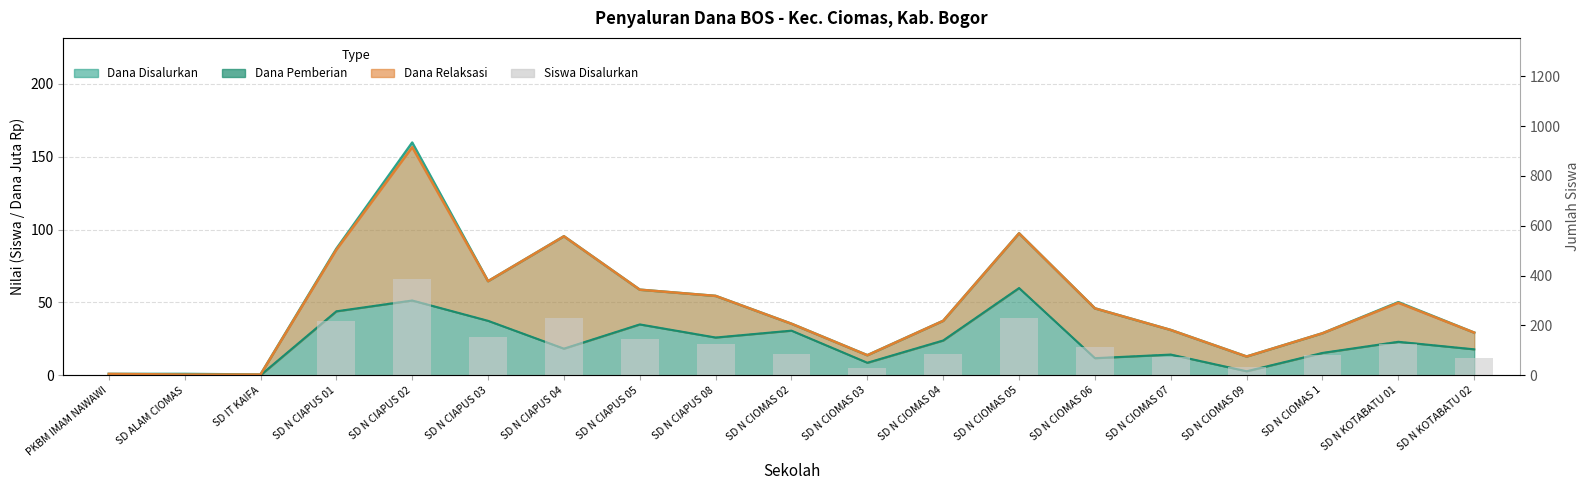

The value at SD N CIOMAS 07 is 74. True or false?

True